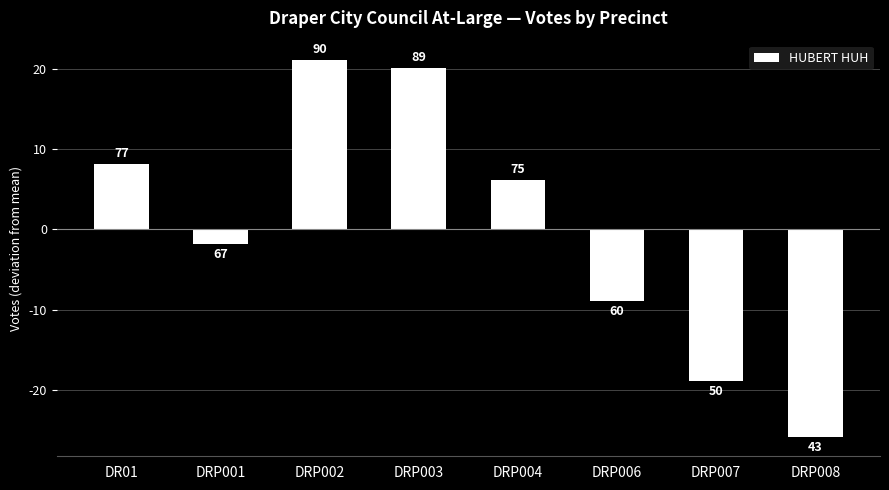

Reading left to right, extract all data points from this chart.

8.1	-1.9	21.1	20.1	6.1	-8.9	-18.9	-25.9